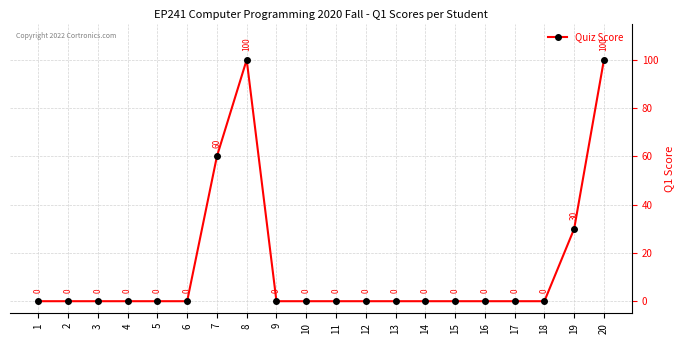

Count the number of categories in the chart.

20